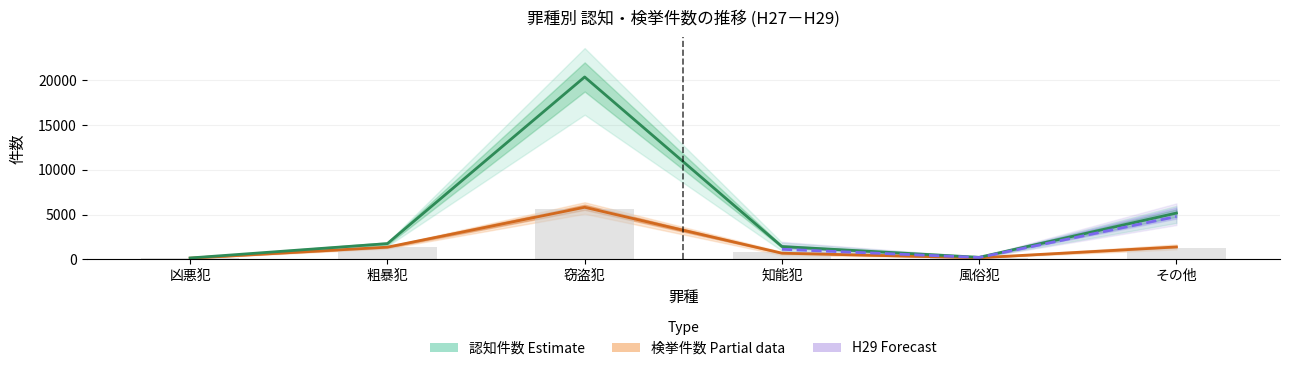

What is the label of the 4th bar from the left?

知能犯